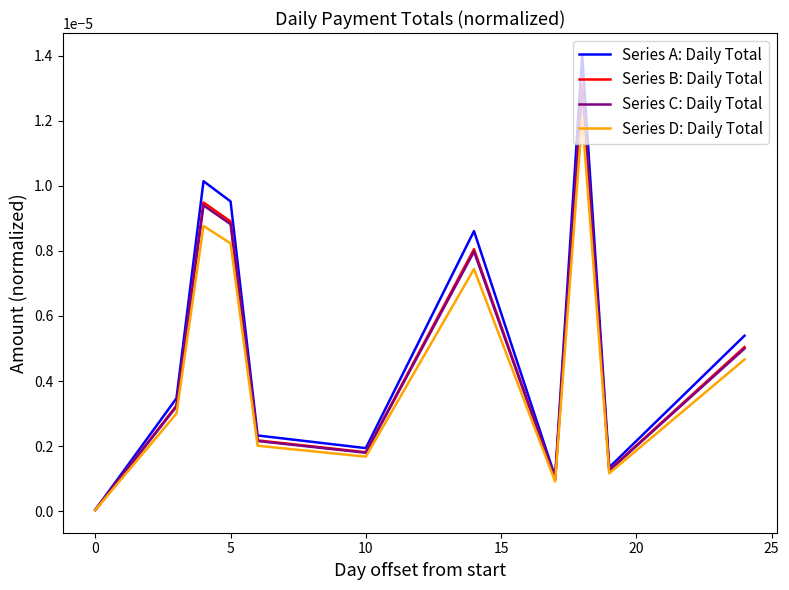

What are all the series names shown in the legend?

Series A: Daily Total, Series B: Daily Total, Series C: Daily Total, Series D: Daily Total